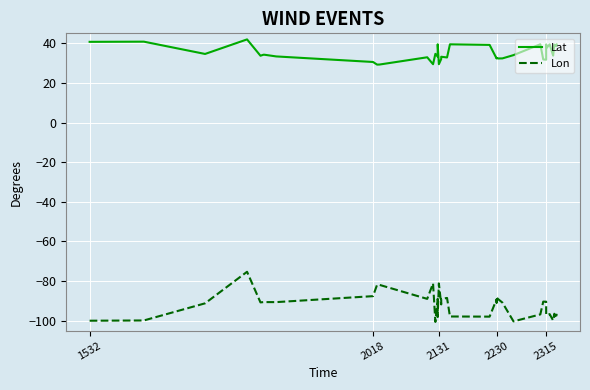

What is the value of the Lat point at the 35th from the left?

37.7